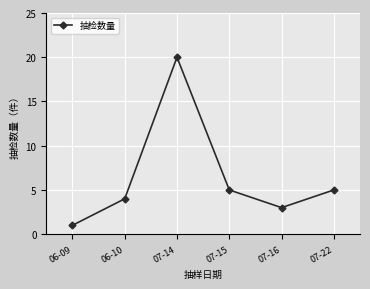

What is the average value?

6